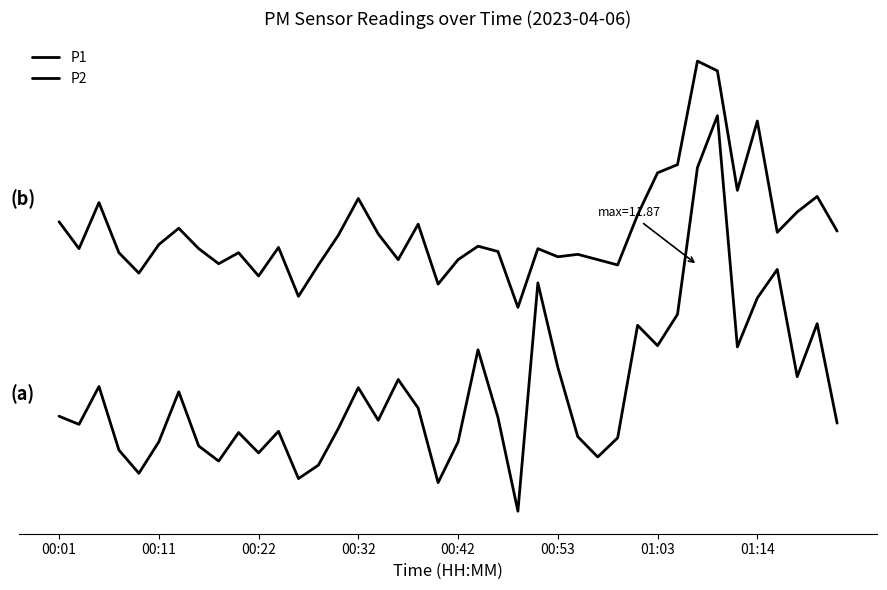

What is the difference between the maximum and minimum values in the P2 series?

6.0